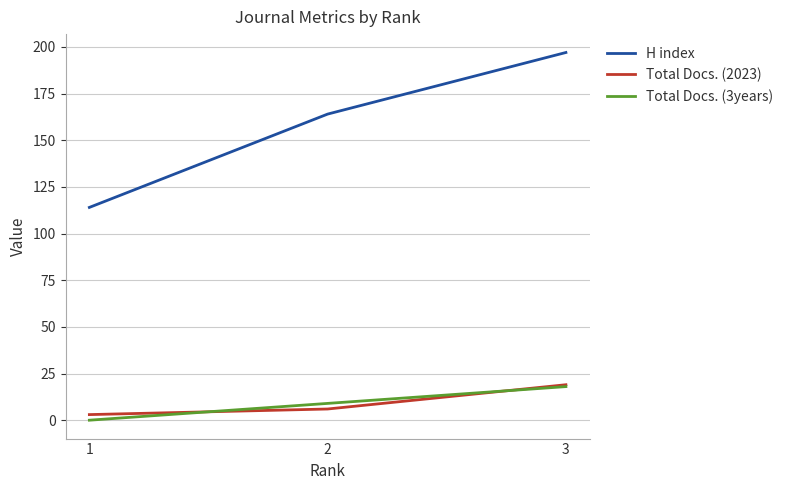

How many categories are shown in the chart?

3